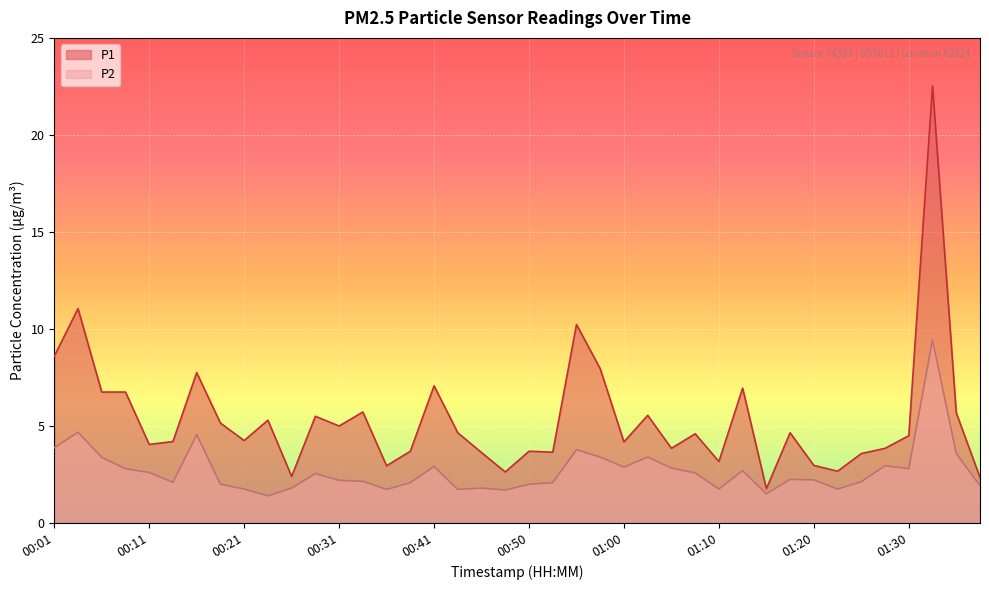

What is the total value across all series at 01:32?

31.9